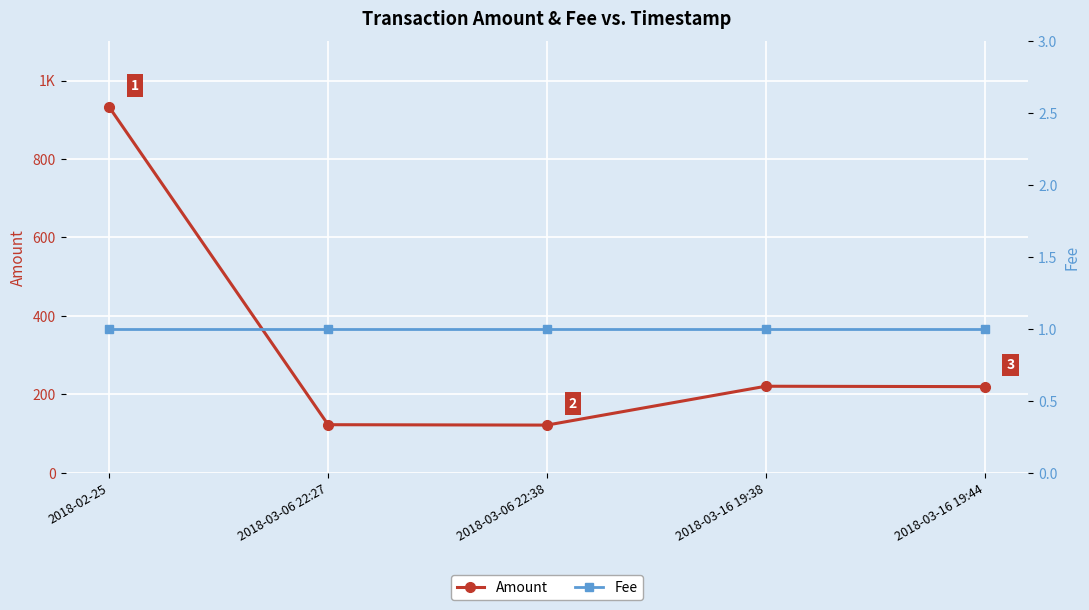

How many values in the Amount series exceed 220?

2